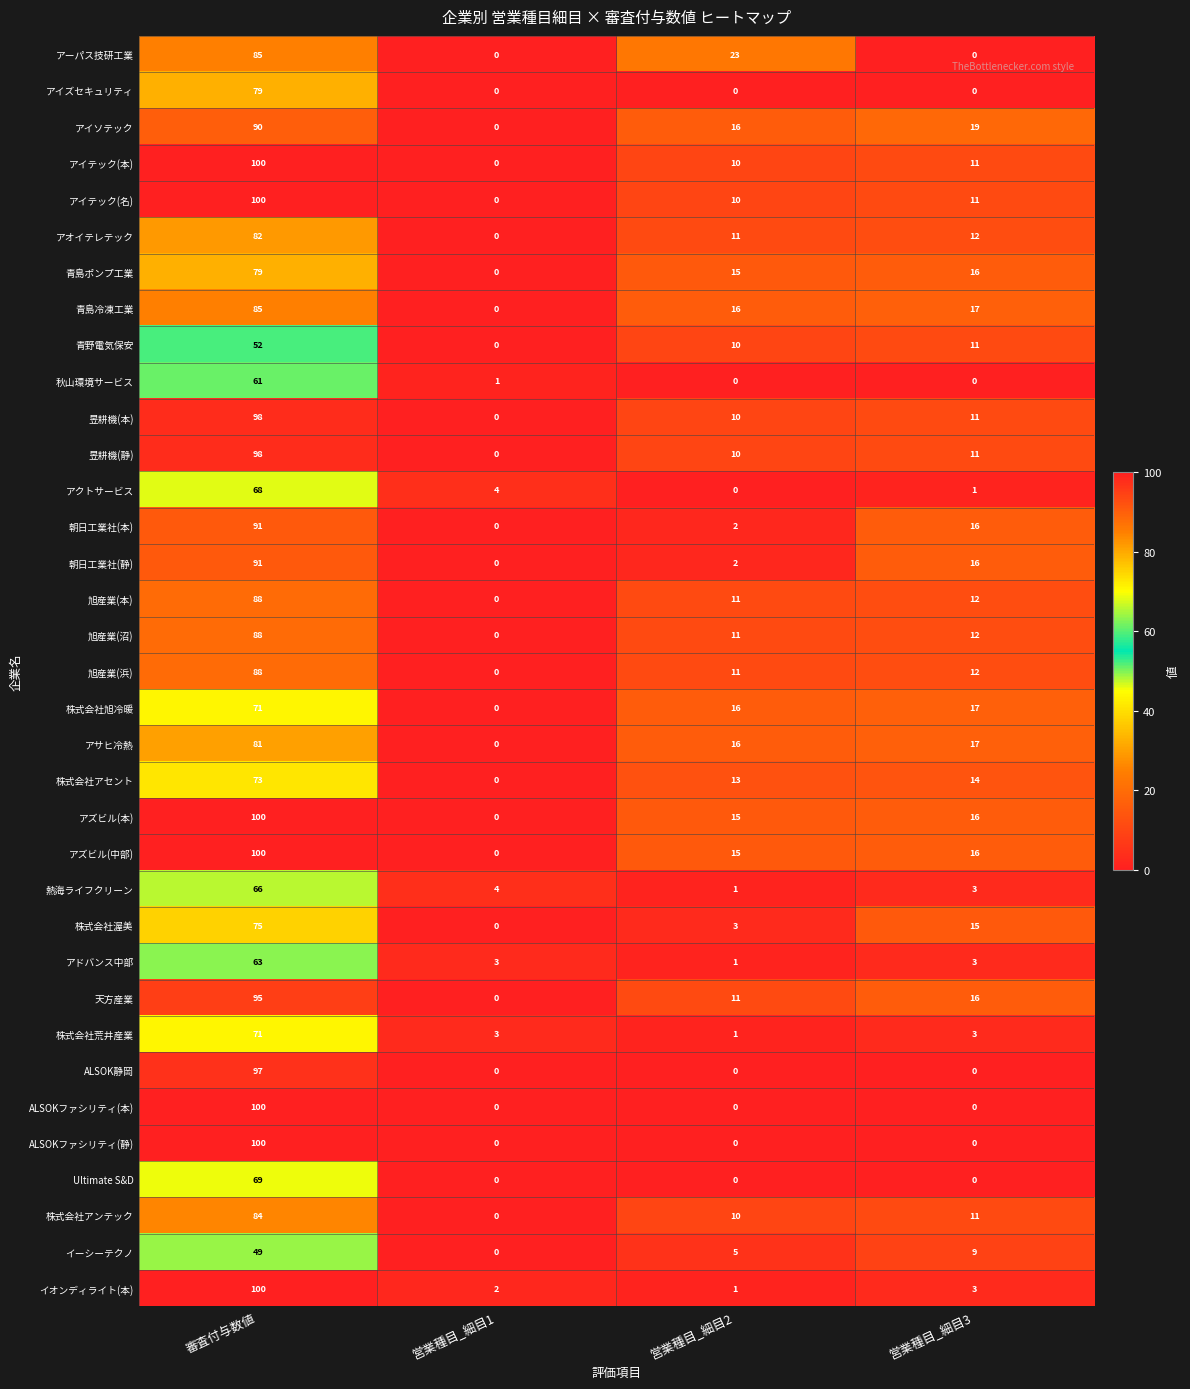

What is the maximum value shown in the chart?

100